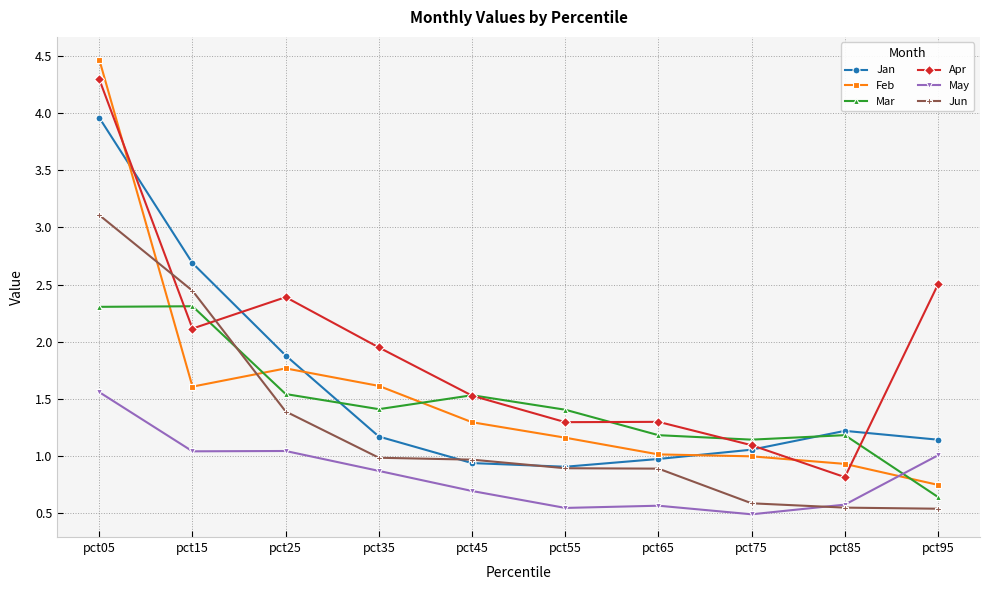

What is the difference between the Mar values at pct25 and pct15?

0.8